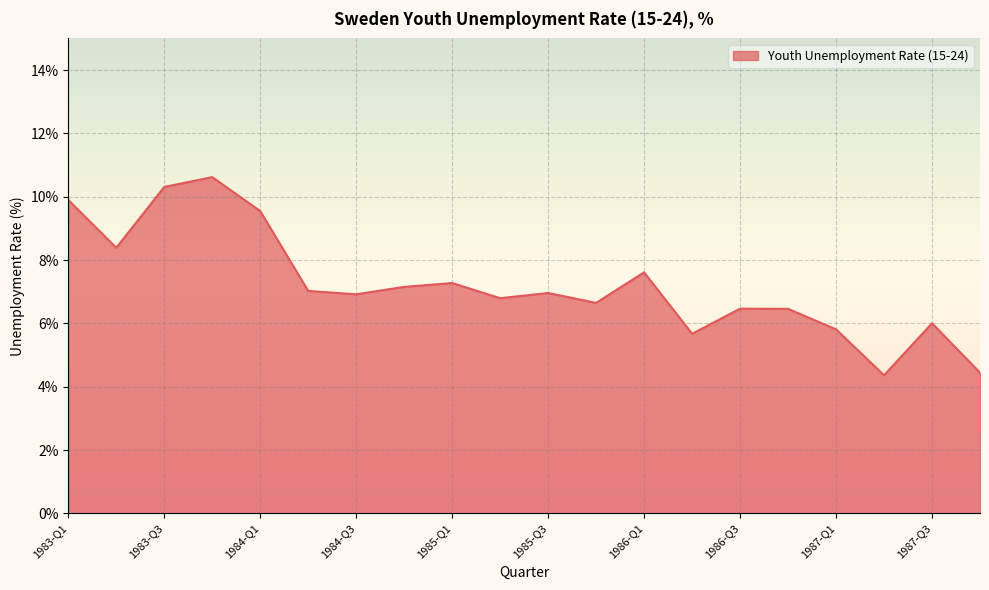

What is the smallest value displayed?

4.4